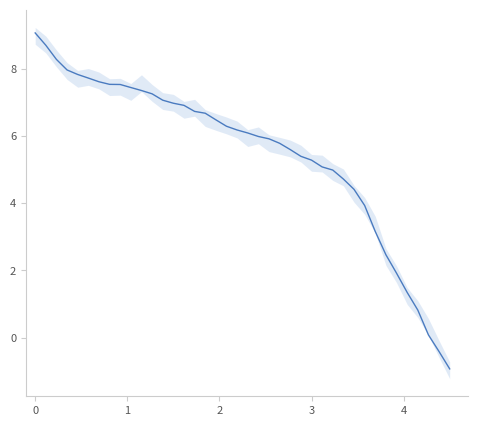

True or false: there are more than 2 points higher than both neighbors.

False